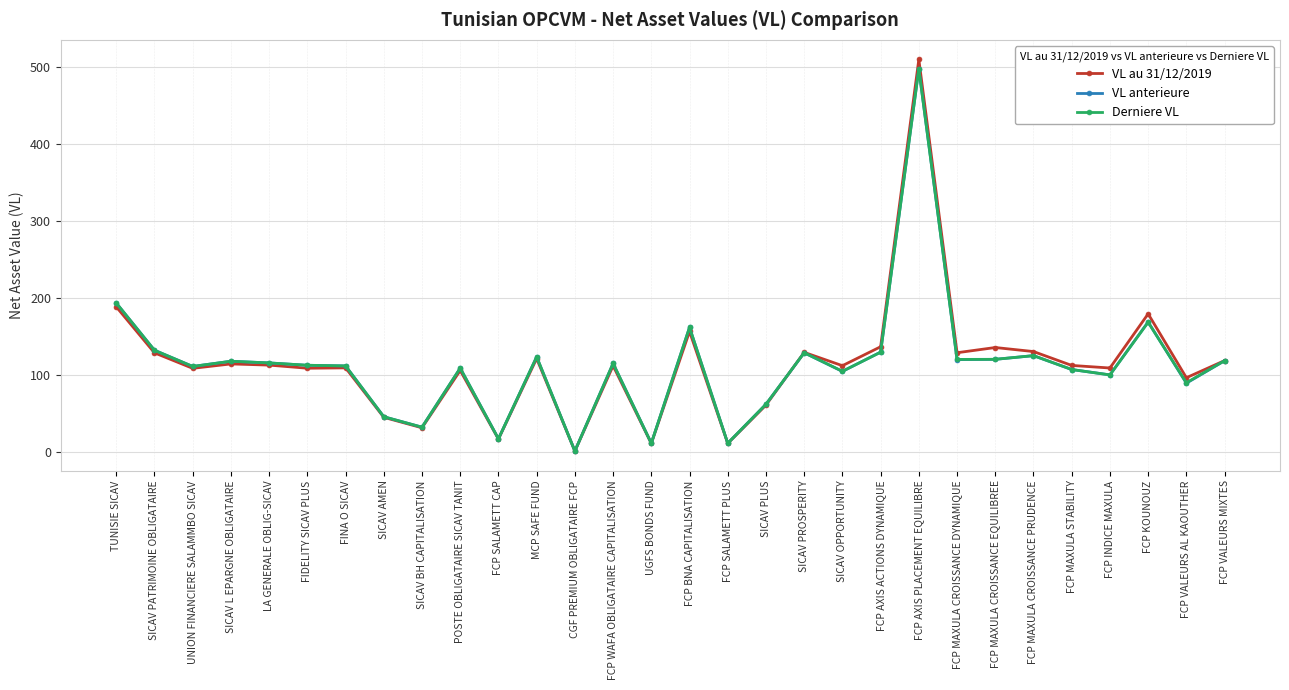

What are all the series names shown in the legend?

VL au 31/12/2019, VL anterieure, Derniere VL